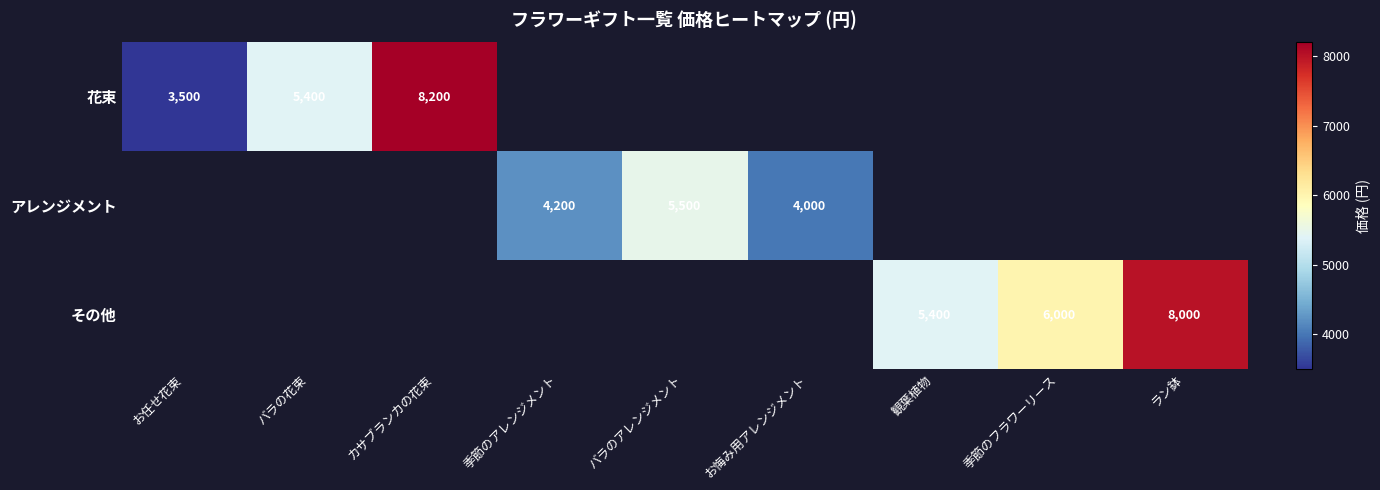

At how many categories does at least one series exceed 7914?

2